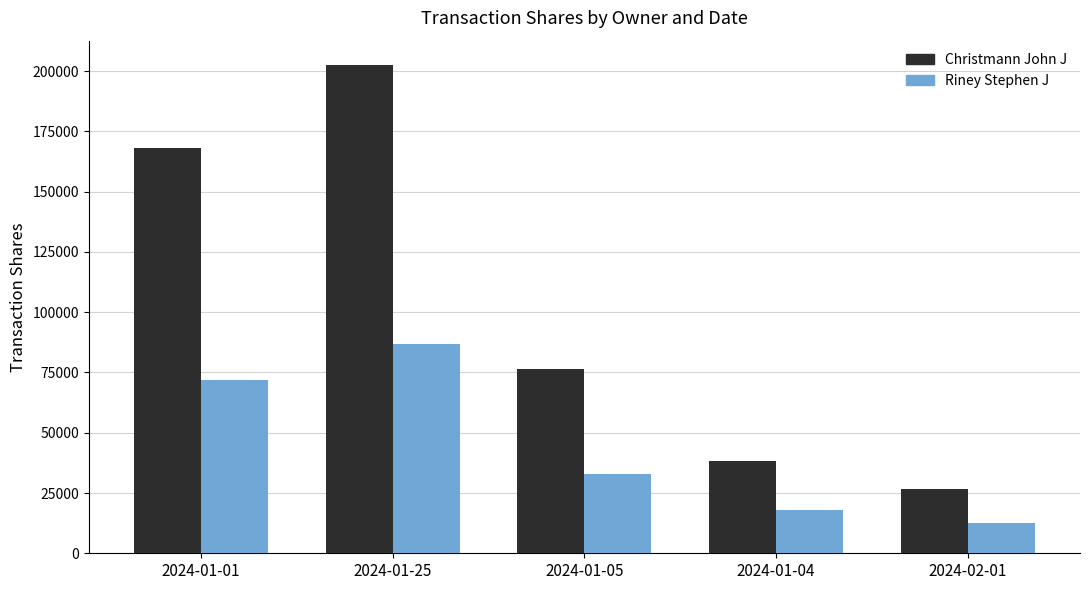

How many groups of bars are there?

5